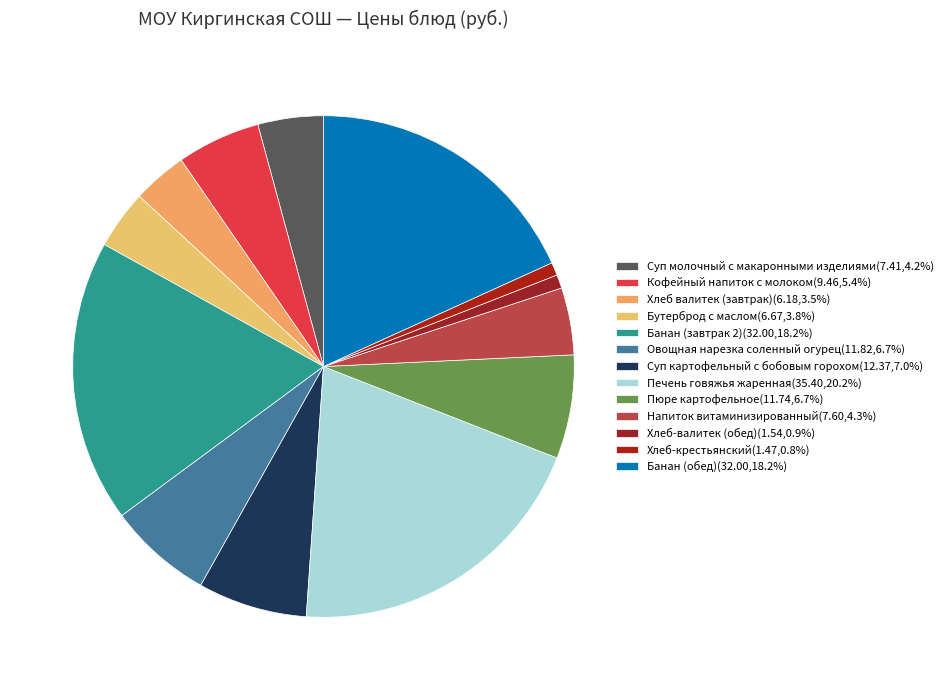

What is the largest slice in the pie chart?

Печень говяжья жаренная